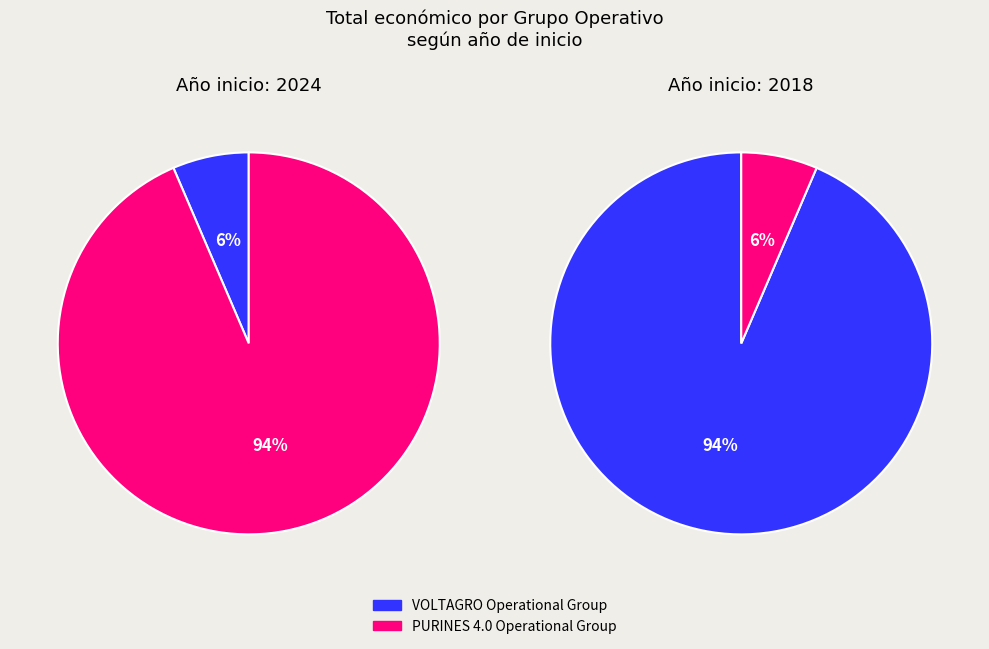

Rank the categories by value from lowest to highest.

VOLTAGRO Operational Group, PURINES 4.0 Operational Group